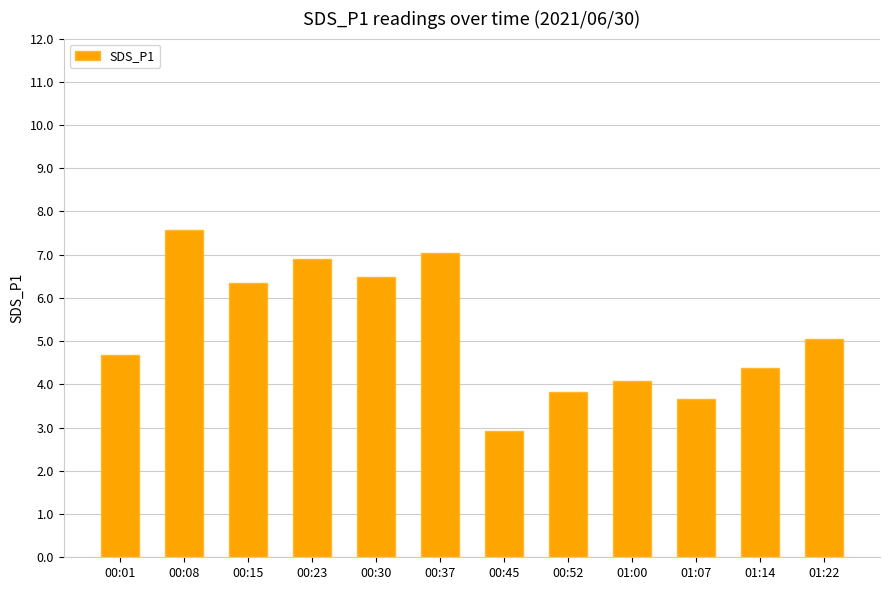

What is the approximate value at 01:07?

3.7